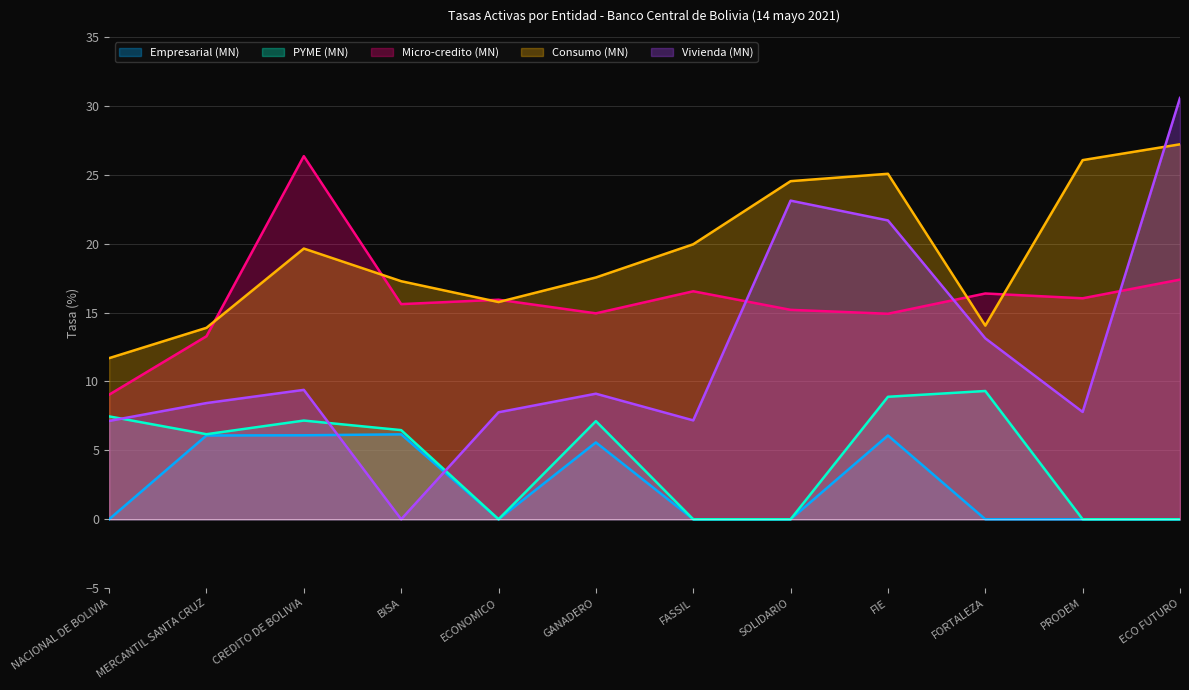

At which category is the sum across all series the highest?

FIE